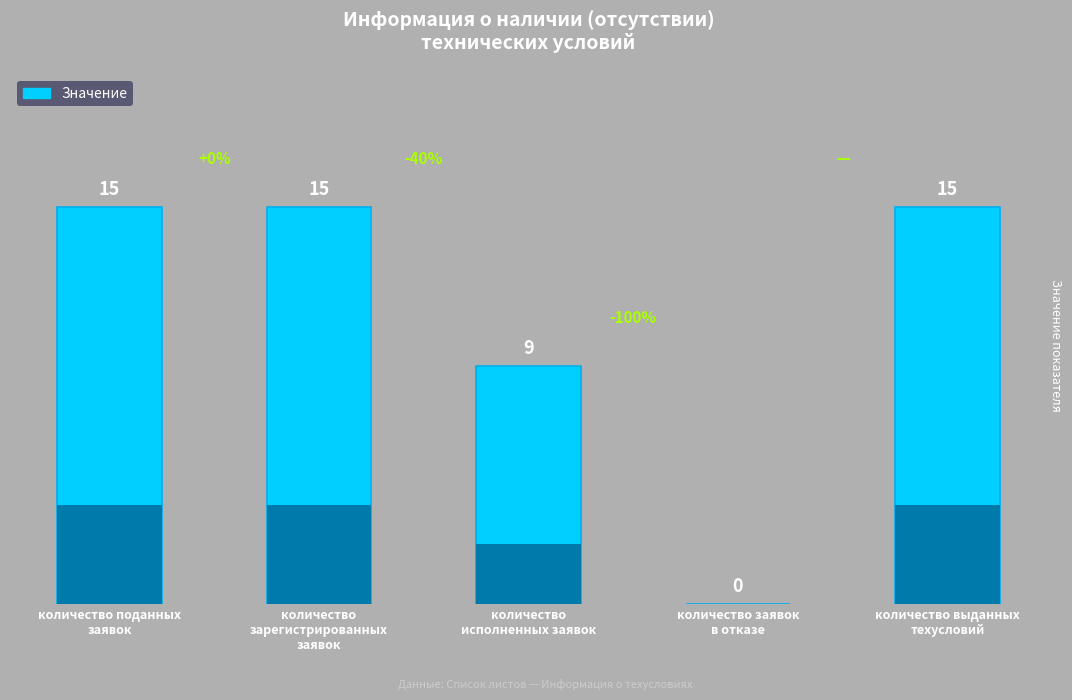

What is the label of the 4th bar from the left?

количество заявок
в отказе